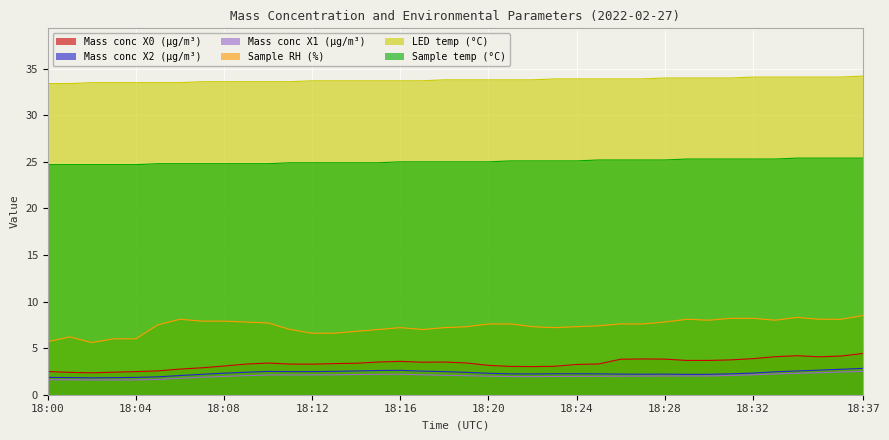

What is the maximum value shown in the chart?

34.2